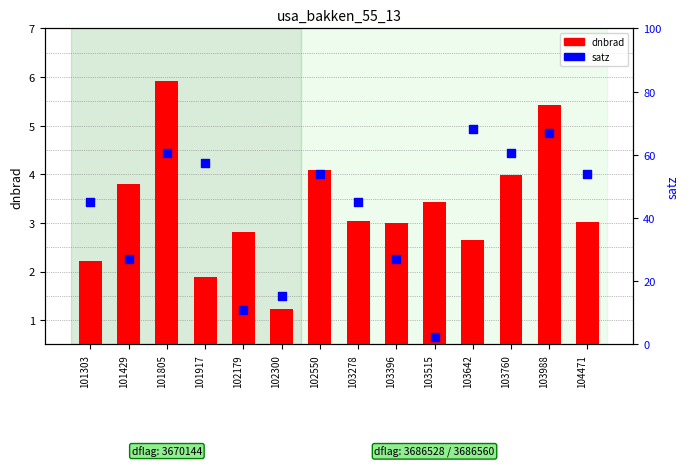

Which series has the largest total across all categories?

satz